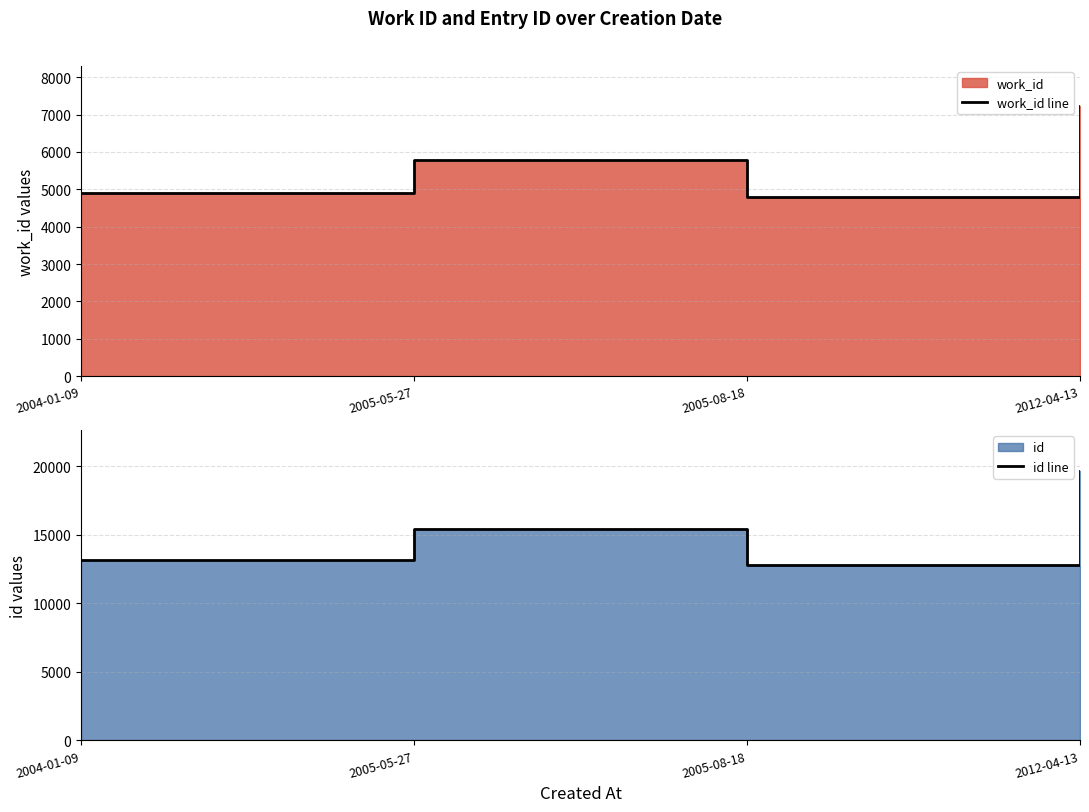

At which label does work_id line reach its minimum?

2005-08-18